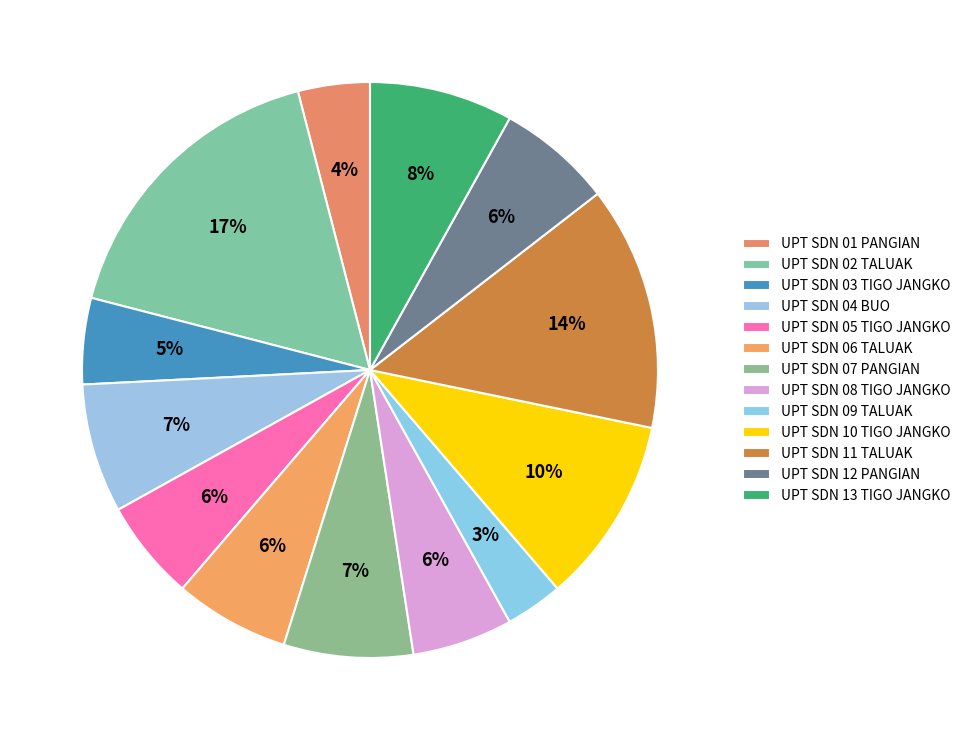

Is there any slice that represents more than half of the pie?

No